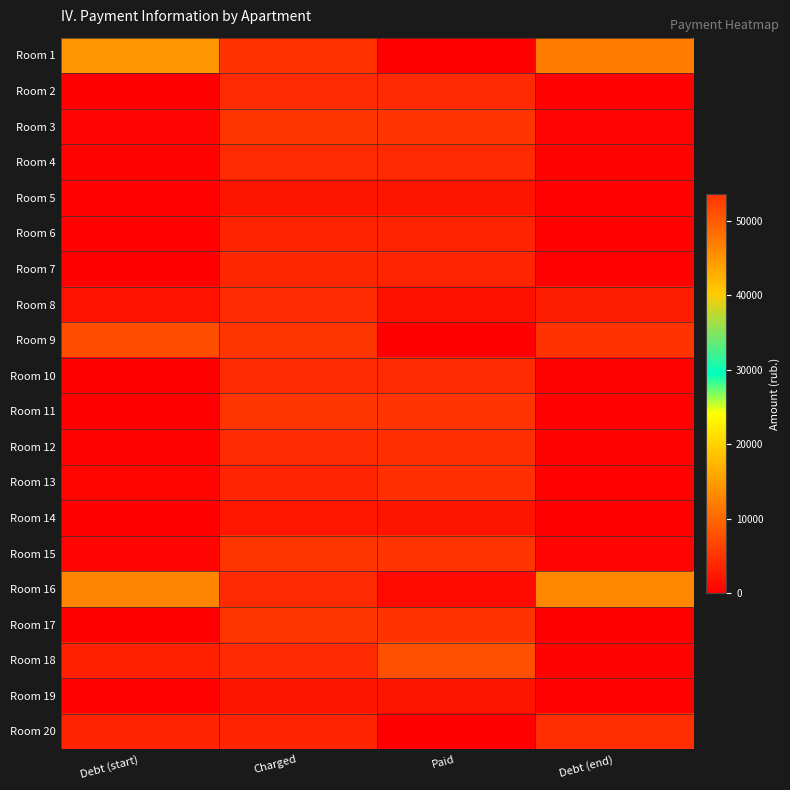

At which category is the sum across all series the highest?

Debt (end)